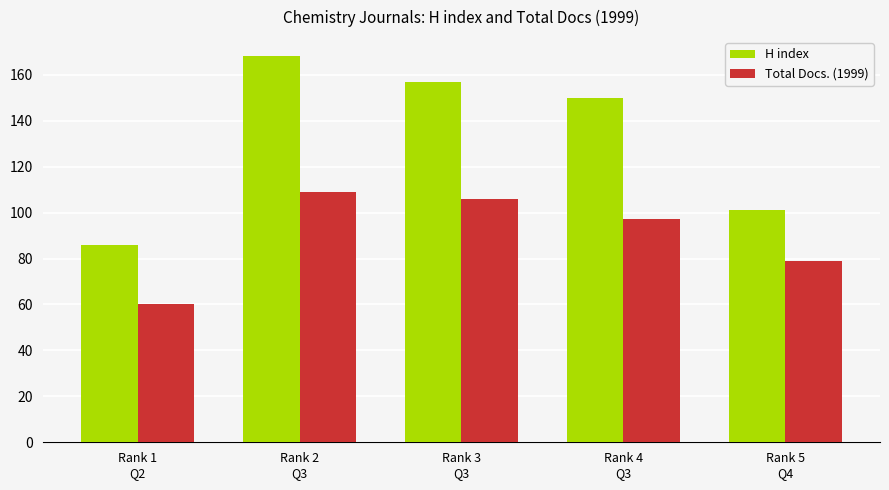

Which series has the largest range (max minus min)?

H index